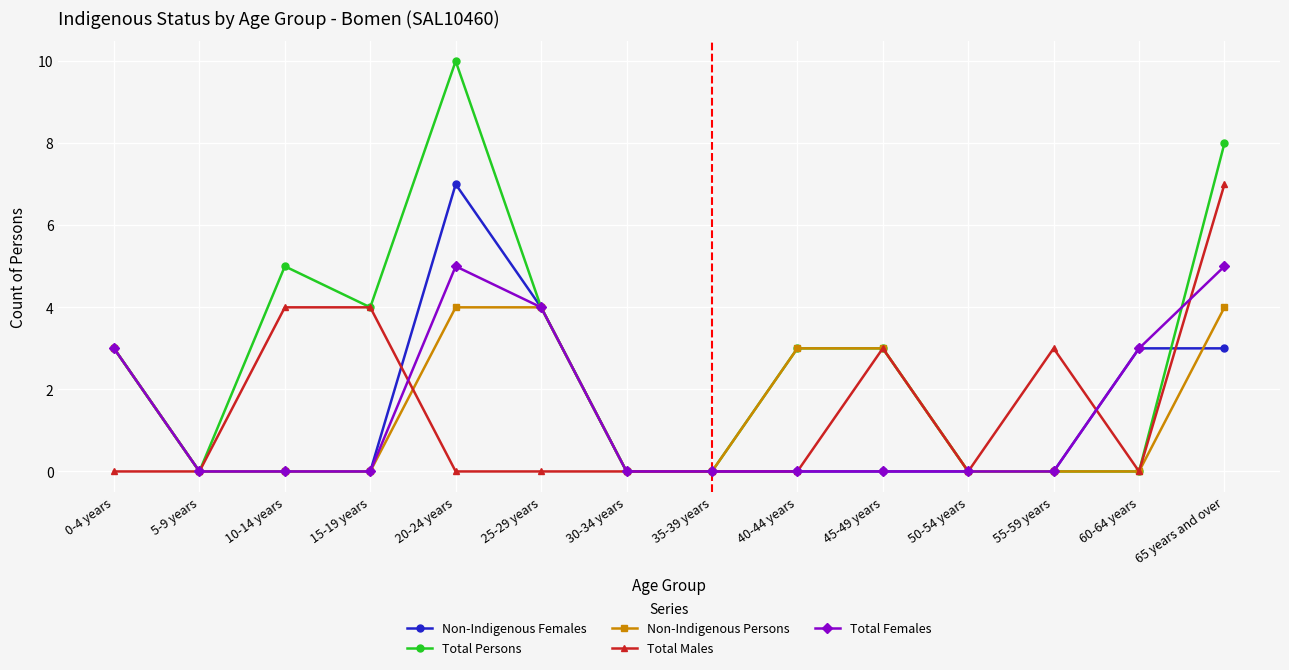

At how many categories does at least one series exceed 9?

1